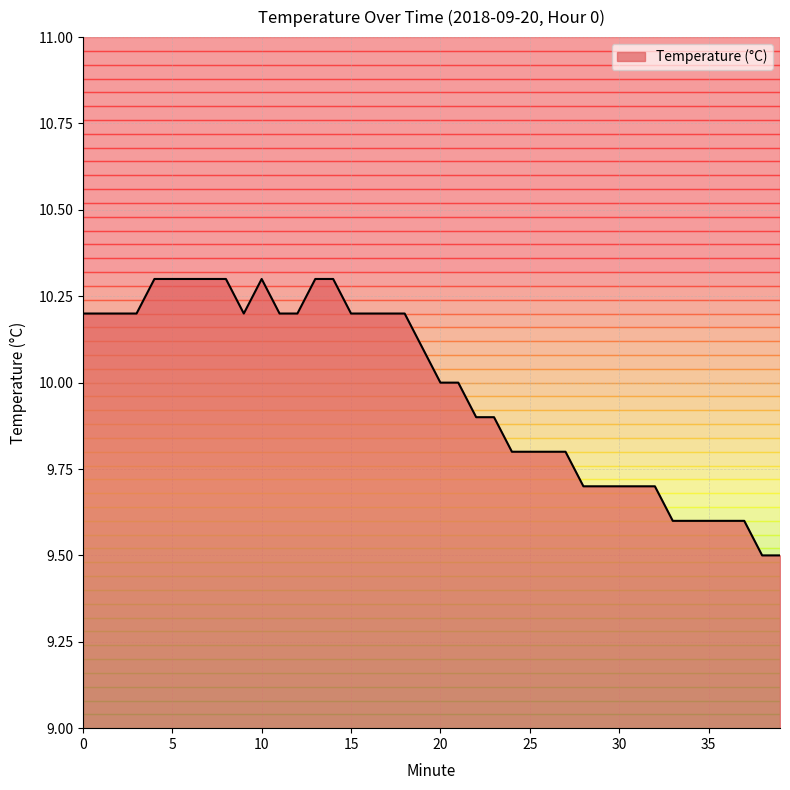

What is the minimum value shown in the chart?

9.5